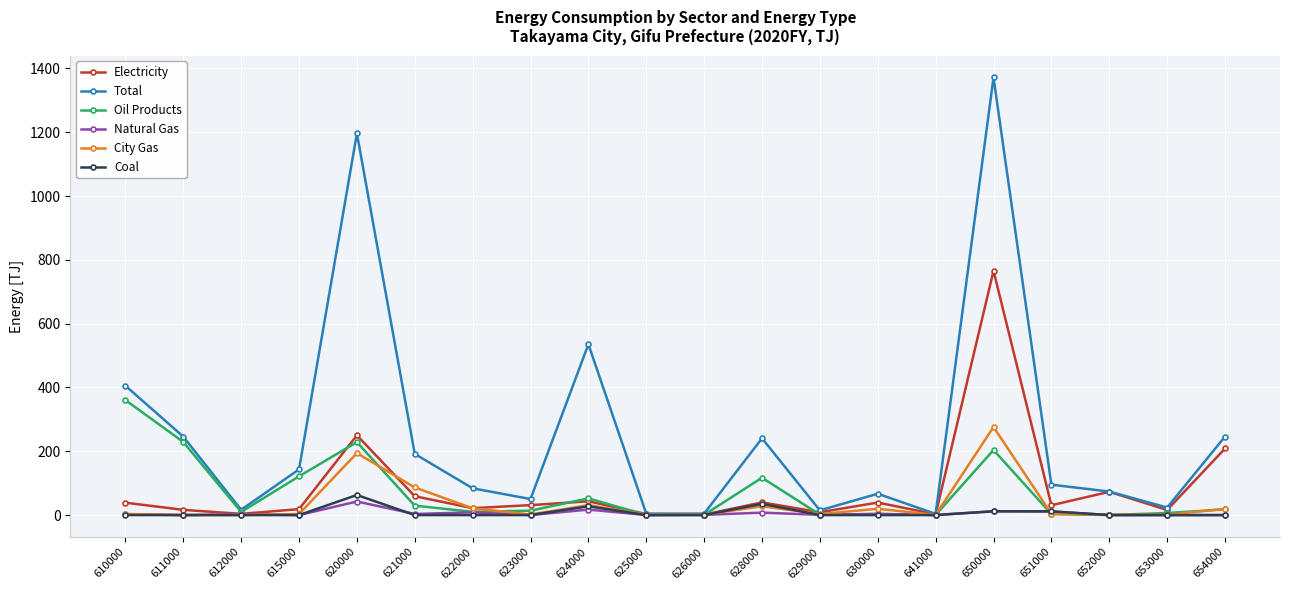

The Total series shows 1371.8 at 650000. True or false?

True